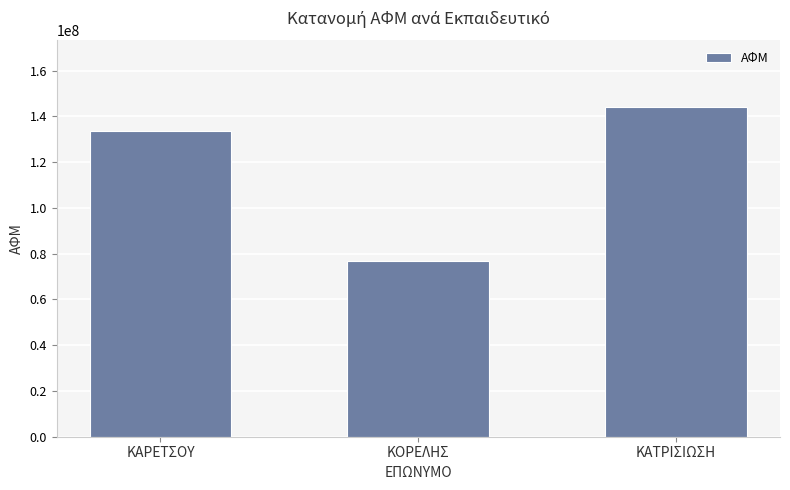

What is the value of the 2nd bar from the left?

76979574